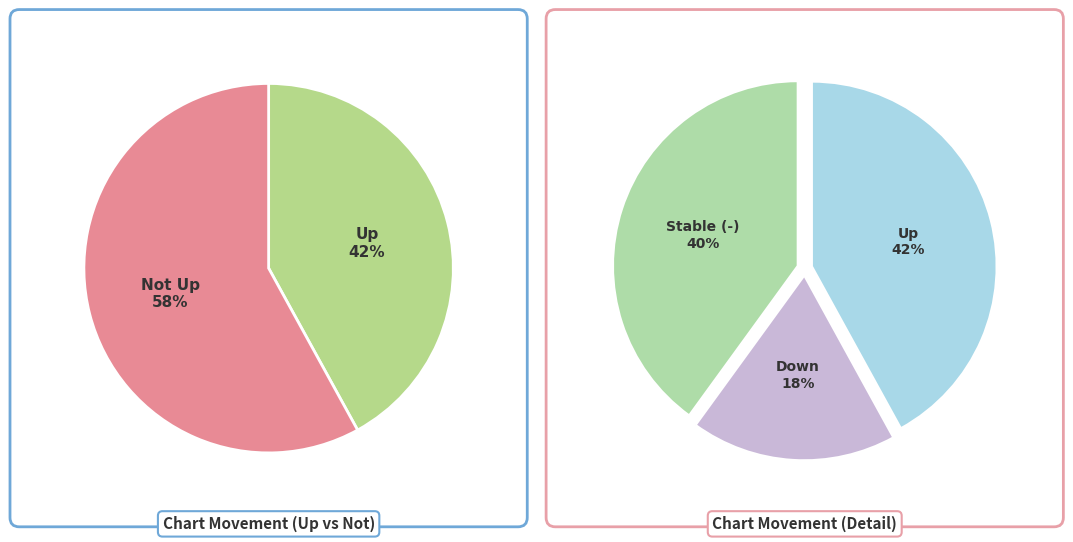

How much of the chart is everything except down?

82.0%